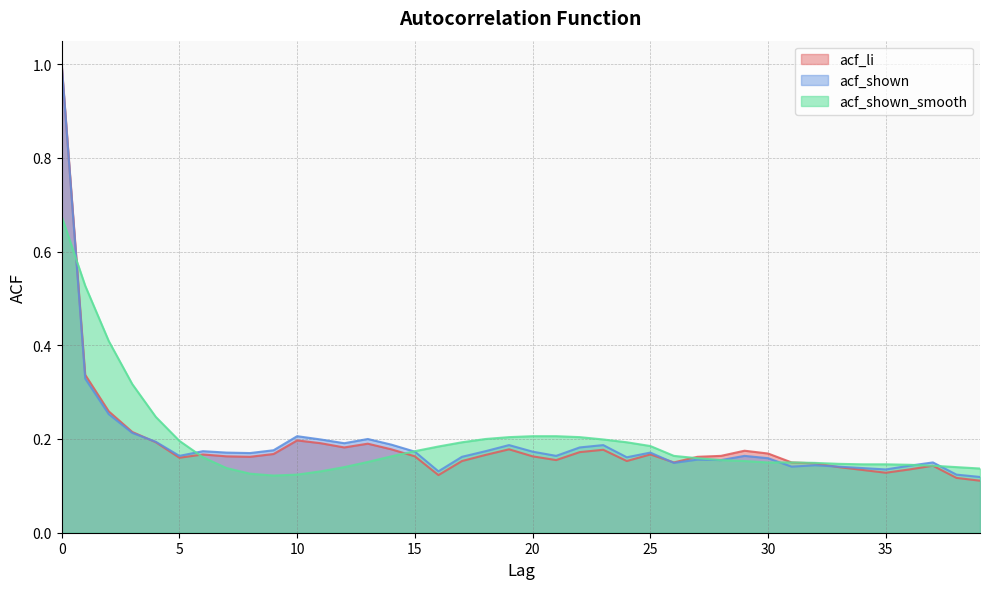

What is the value of the acf_shown_smooth point at the 33rd from the left?

0.1